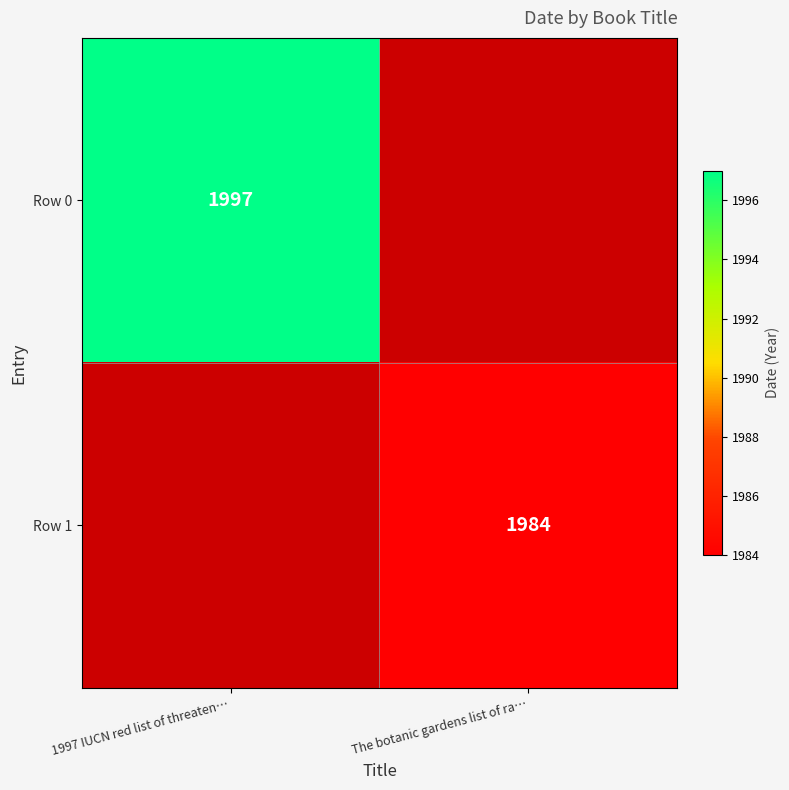

The value of Row 0 at 1997 IUCN red list of threaten… is 736. True or false?

False